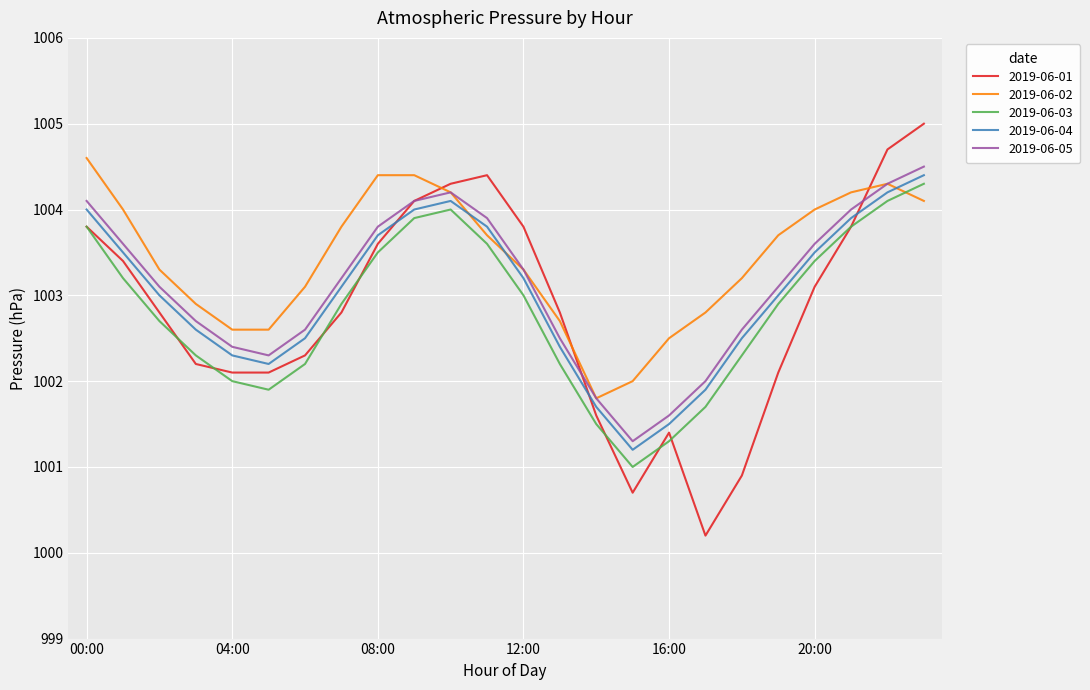

True or false: 2019-06-05 and 2019-06-04 cross at least once.

False